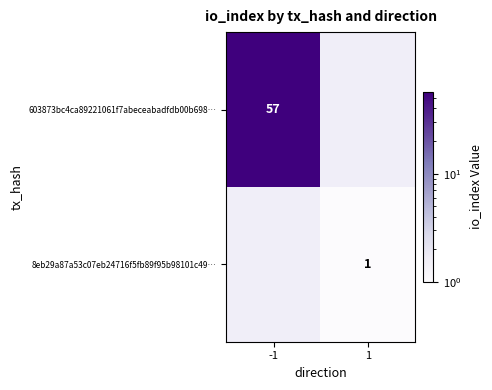

True or false: 8eb29a87a53c07eb24716f5fb89f95b98101c49… has a value of 1 at 1.

True